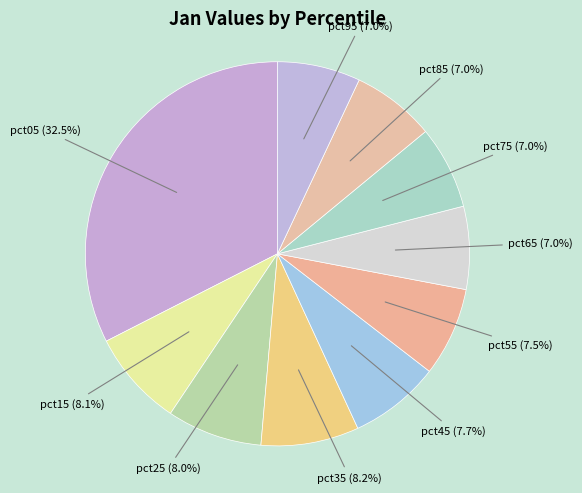

How many segments does this pie chart have?

10